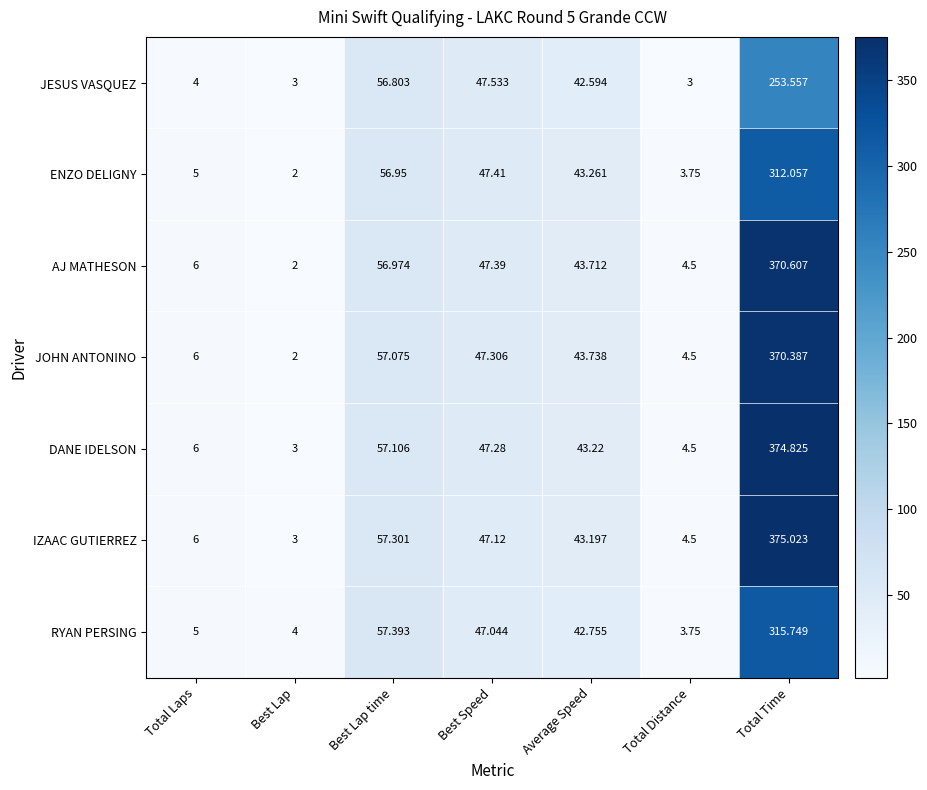

Between Best Lap and Average Speed, which series saw the biggest shift?

JOHN ANTONINO